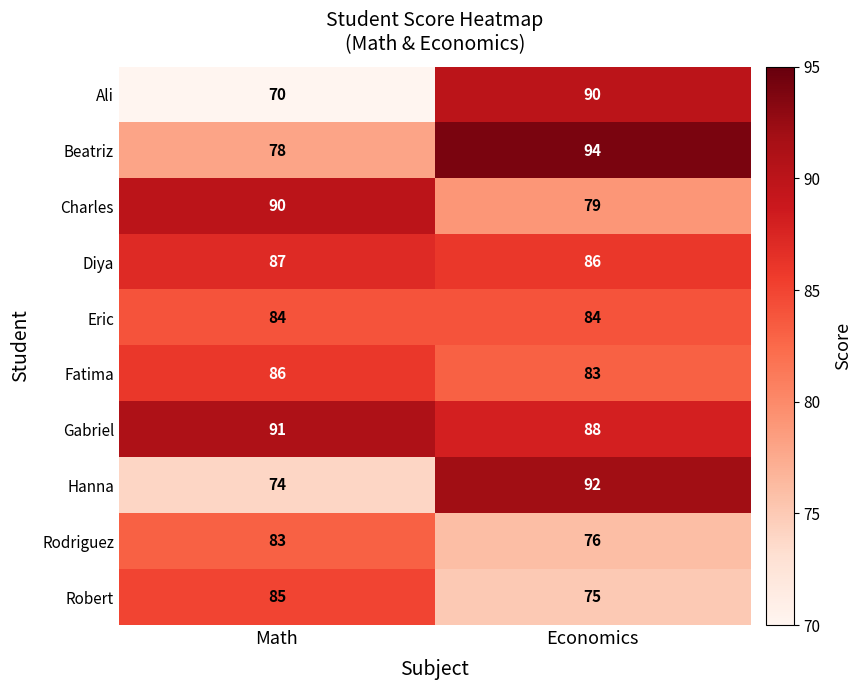

What is the spread (max minus min) of values at Economics?

19